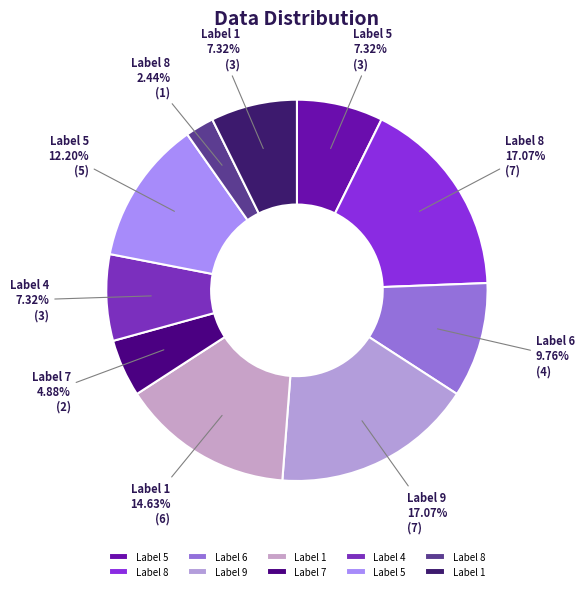

How many slices are in this pie chart?

10